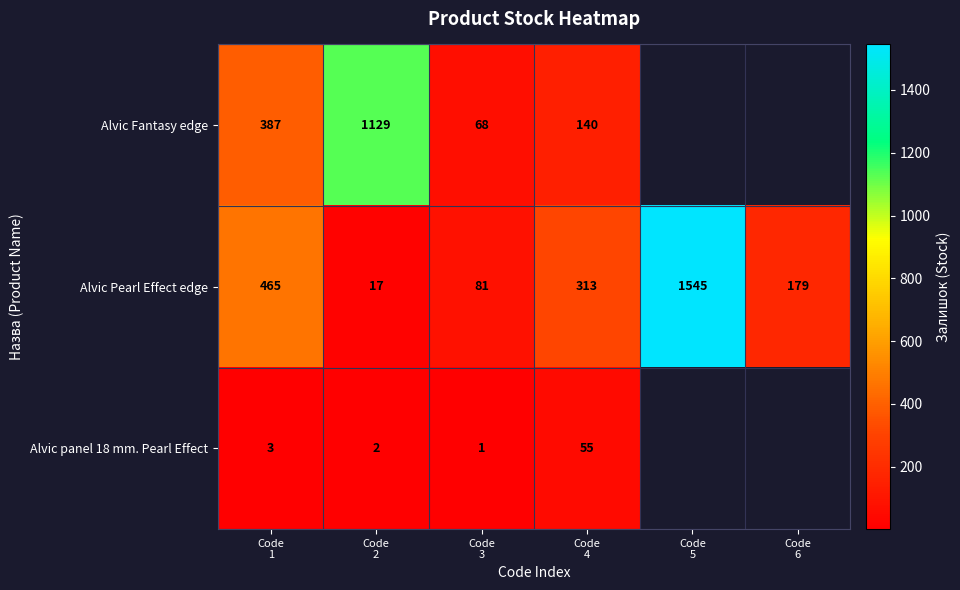

How many distinct data groups are displayed?

3